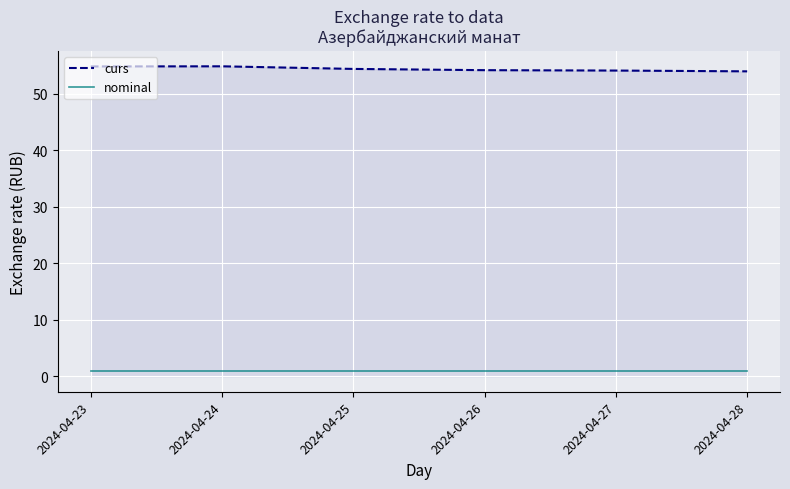

What is the highest value of the curs series?

54.9